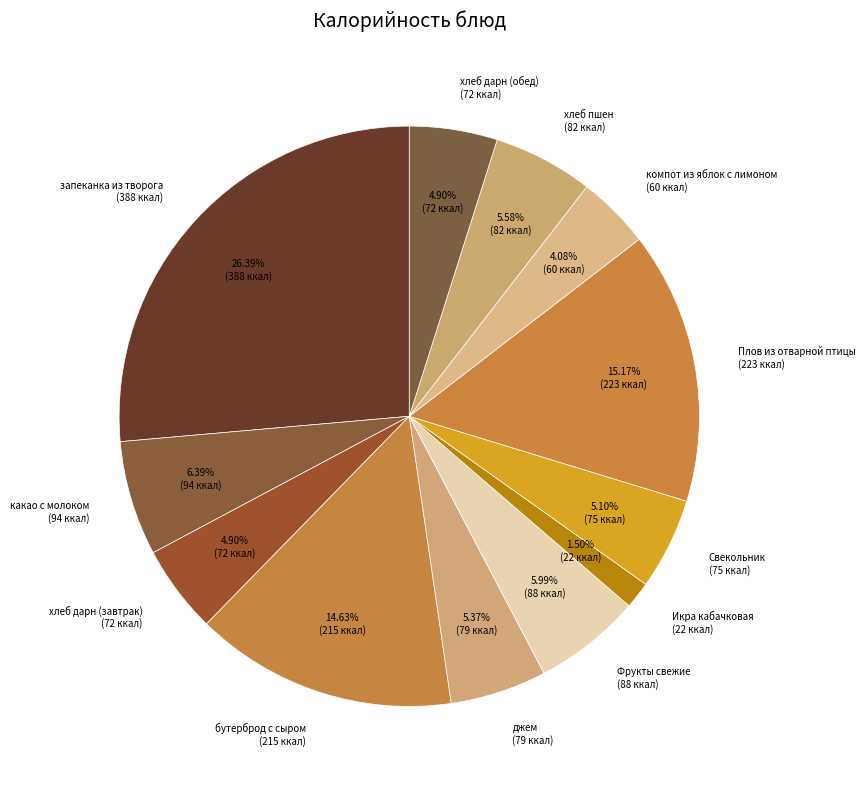

Which has a higher value, какао с молоком (94 ккал) or Свекольник (75 ккал)?

какао с молоком (94 ккал)